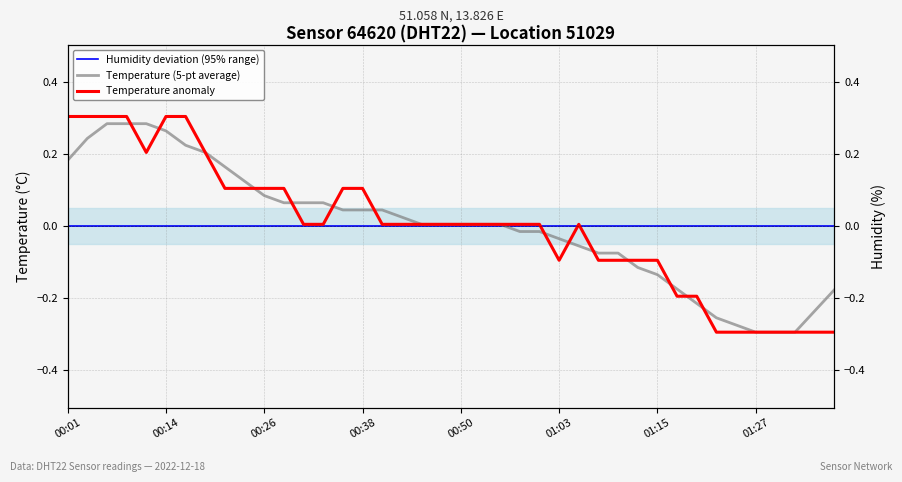

The Temperature anomaly series shows 0.0 at 24. True or false?

False